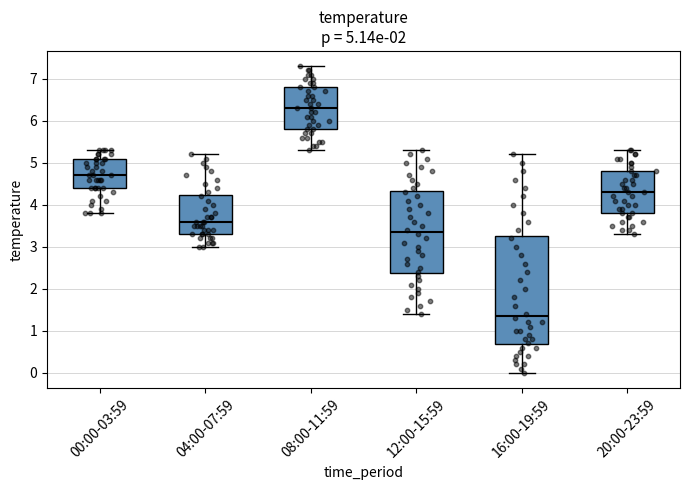

Comparing the boxes themselves (not the whiskers), which one is the tallest?

16:00-19:59